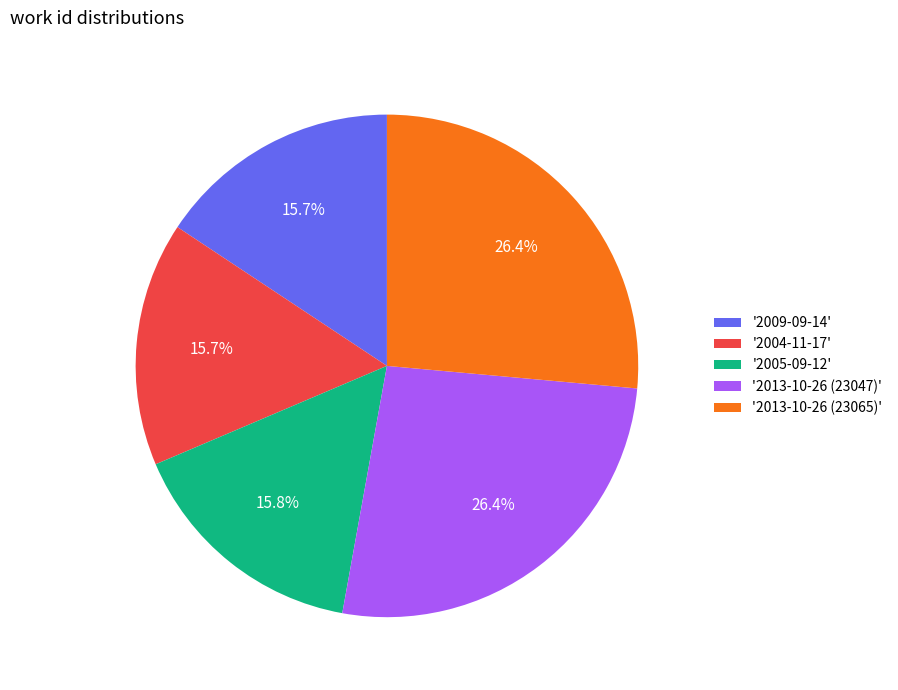

Which has a higher value, '2013-10-26 (23047)' or '2005-09-12'?

'2013-10-26 (23047)'